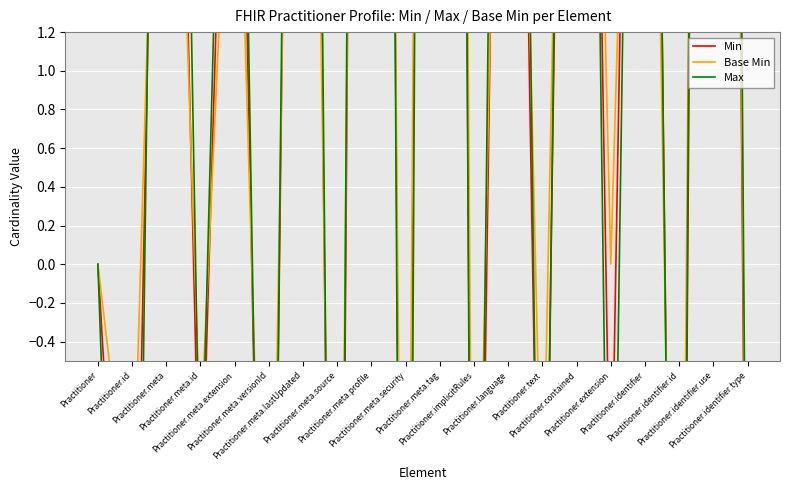

At which label does Min reach its minimum?

Practitioner.meta.source